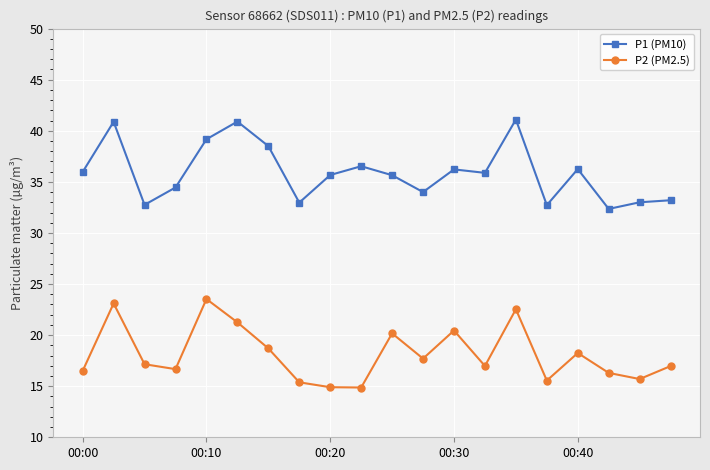

What is the value of the P1 (PM10) point at the 5th from the left?

39.2